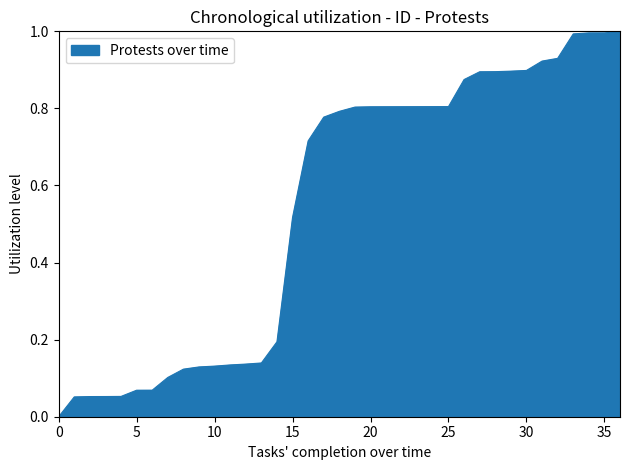

What is the maximum value shown in the chart?

1.0